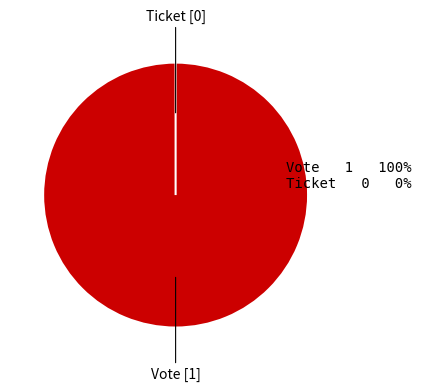

What is the largest slice in the pie chart?

Vote